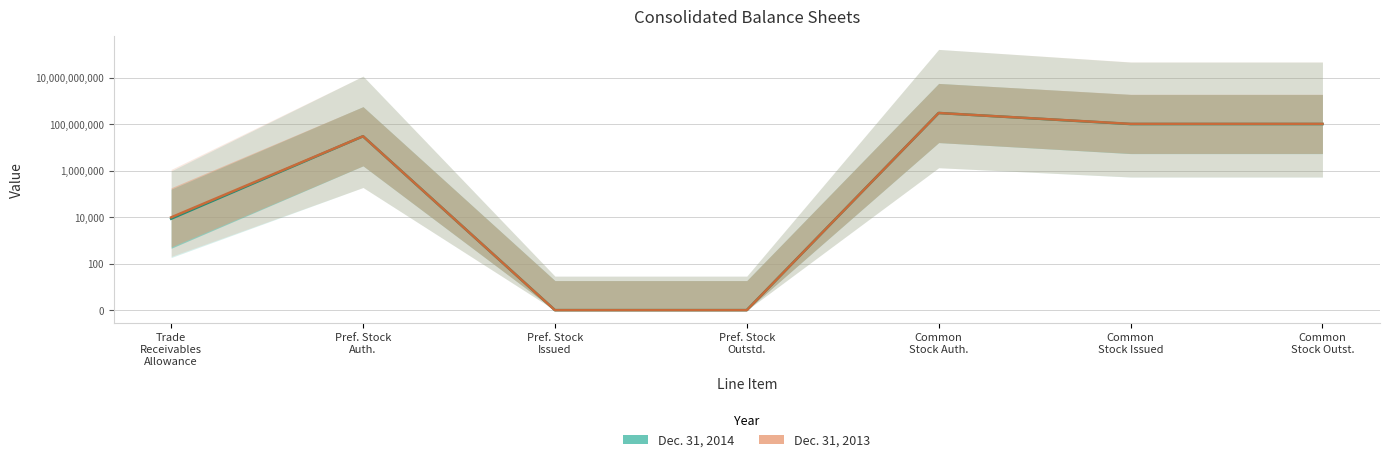

True or false: Dec. 31, 2014 and Dec. 31, 2013 cross at least once.

False